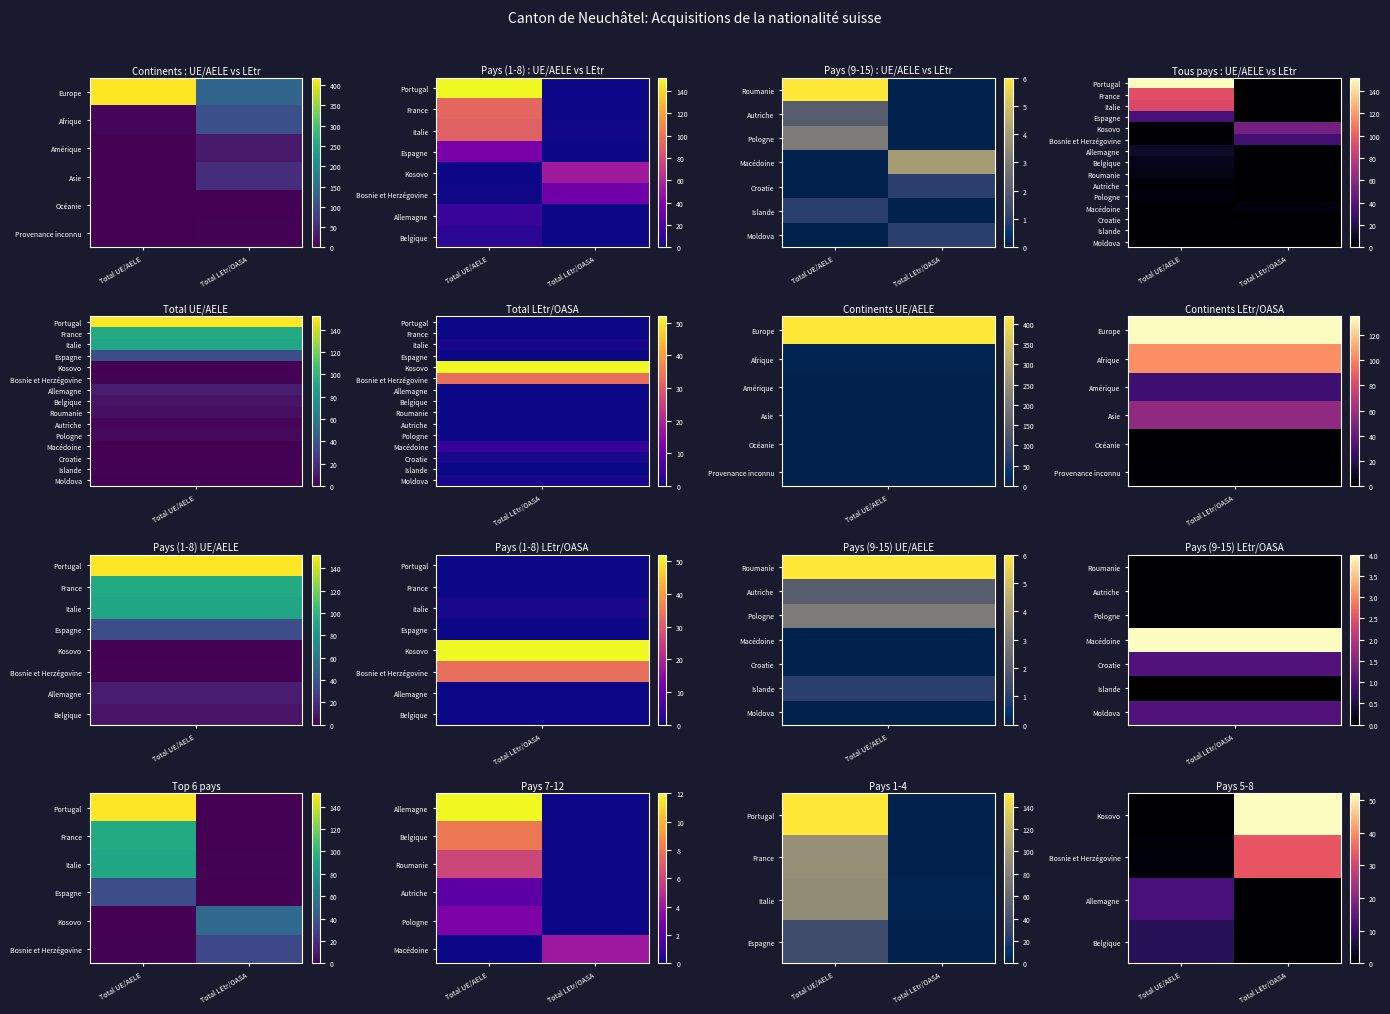

At how many categories does at least one series exceed 28?

1